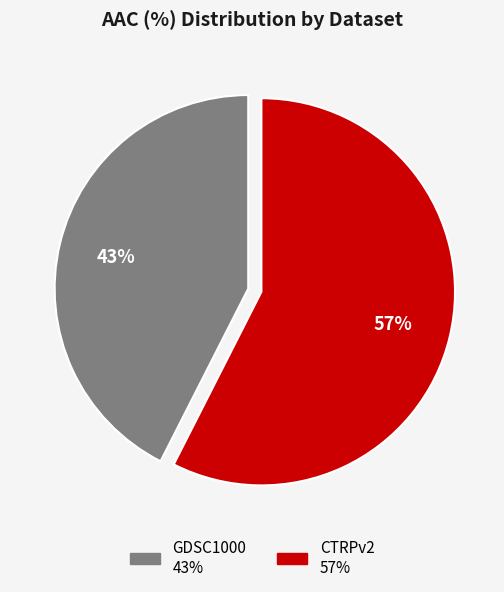

To the nearest percent, what is the average slice percentage?

50%